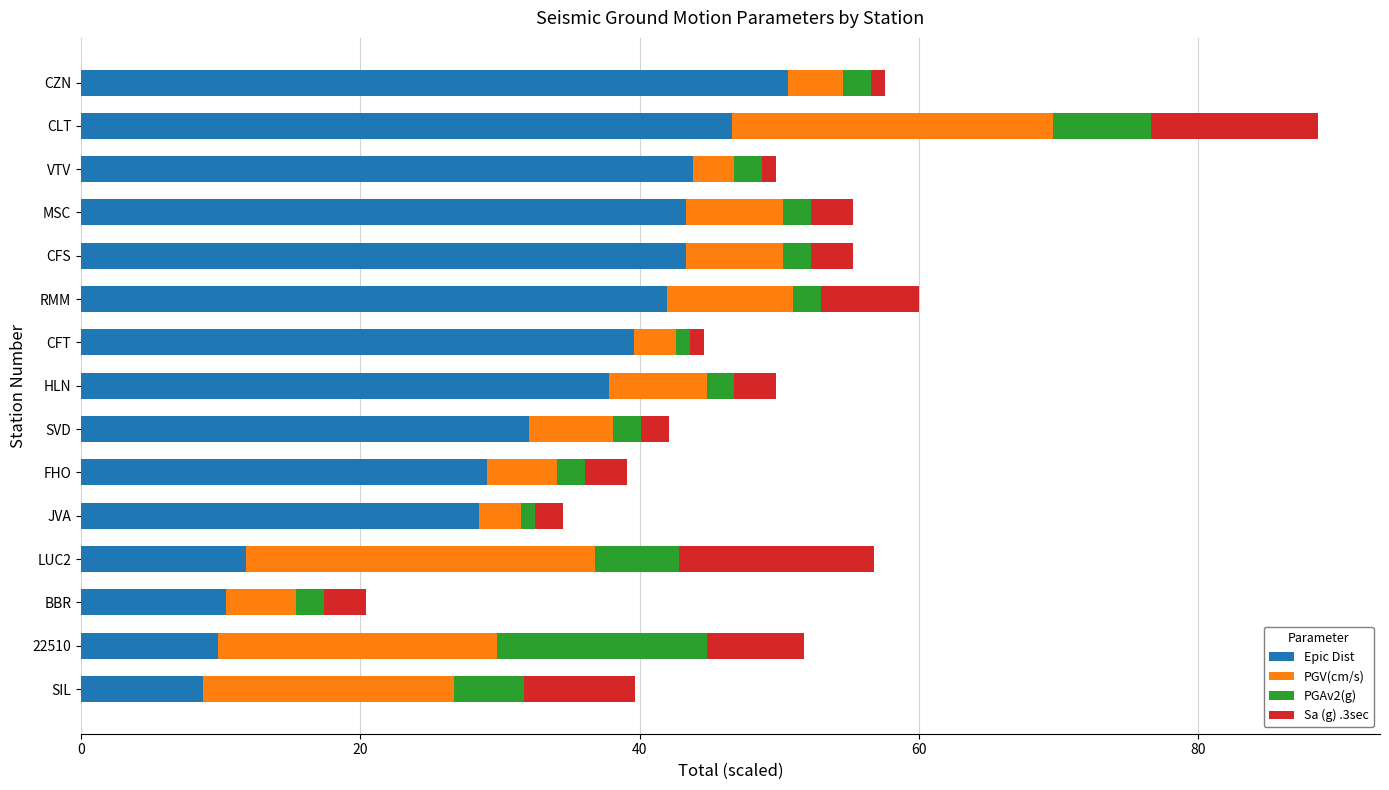

What is the lowest value of the Epic Dist series?

8.7